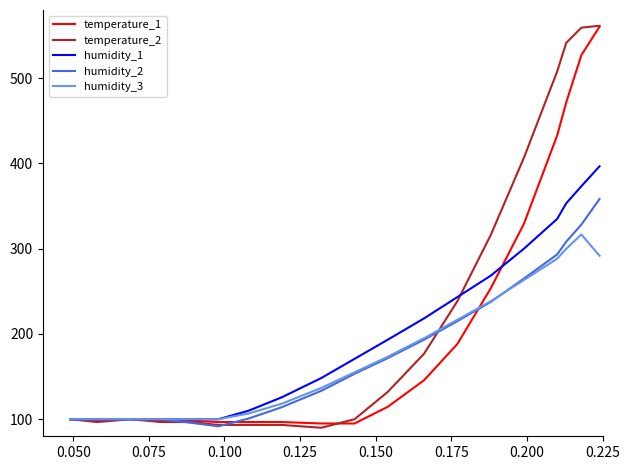

Which series has the largest total across all categories?

temperature_2